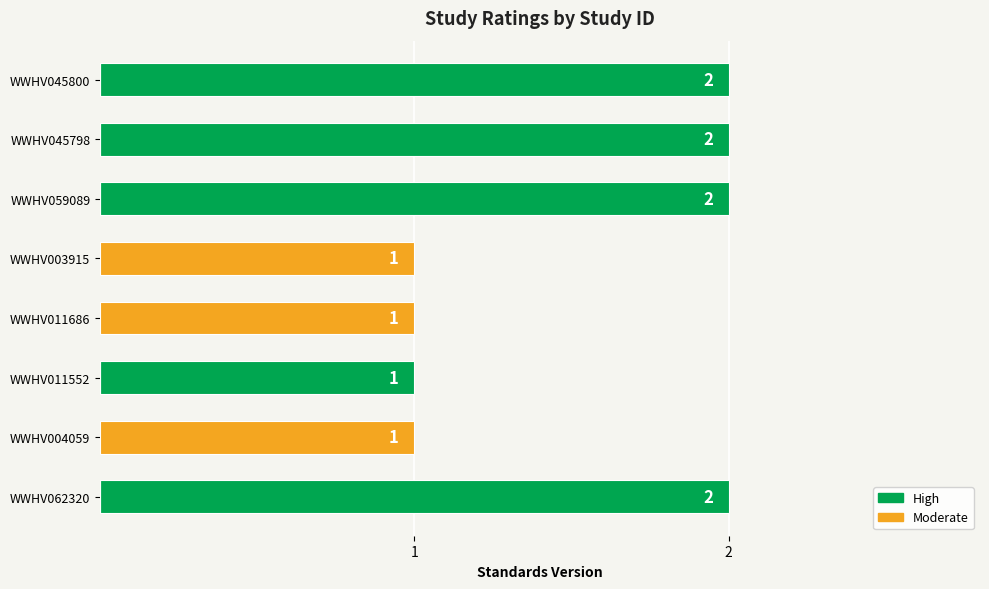

How many groups of bars are there?

8